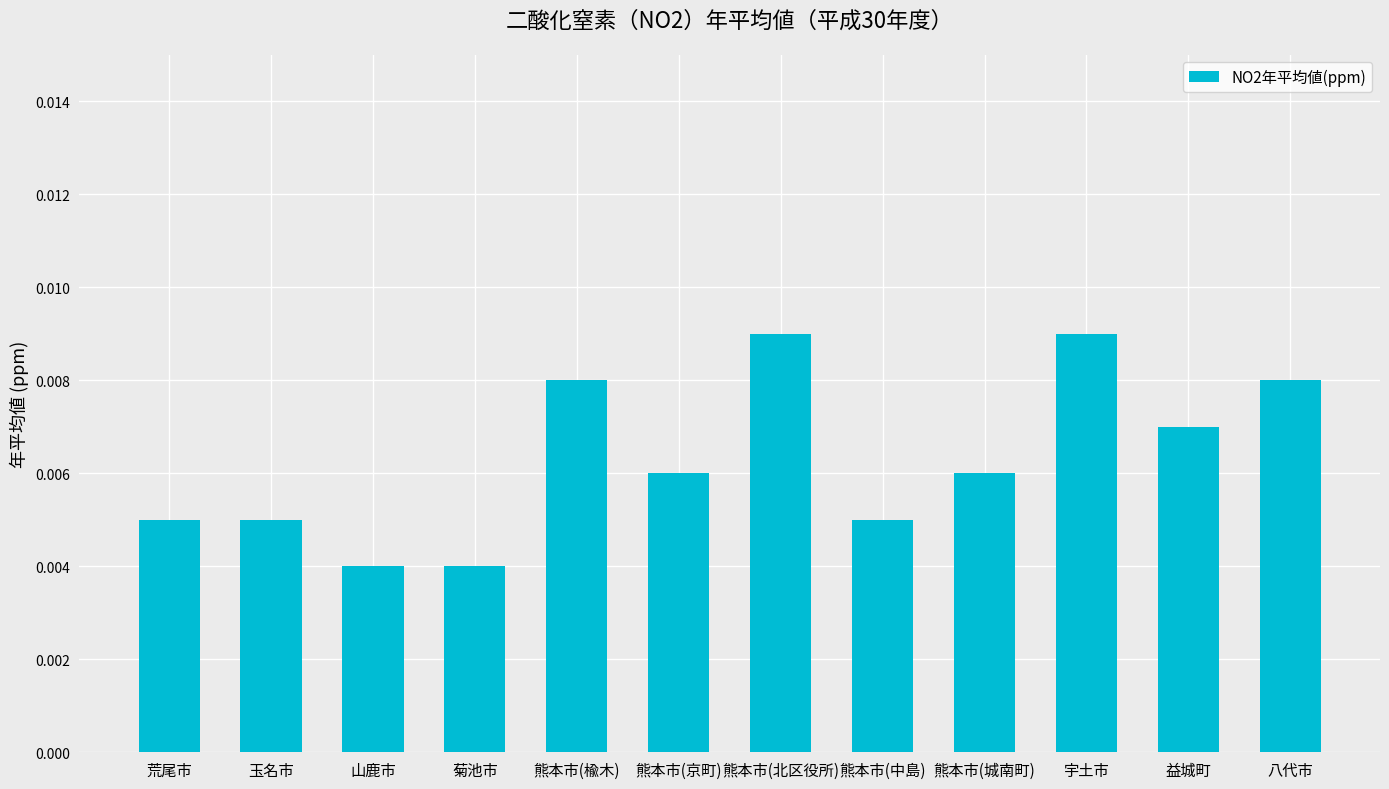

Which has a higher value, 荒尾市 or 山鹿市?

荒尾市